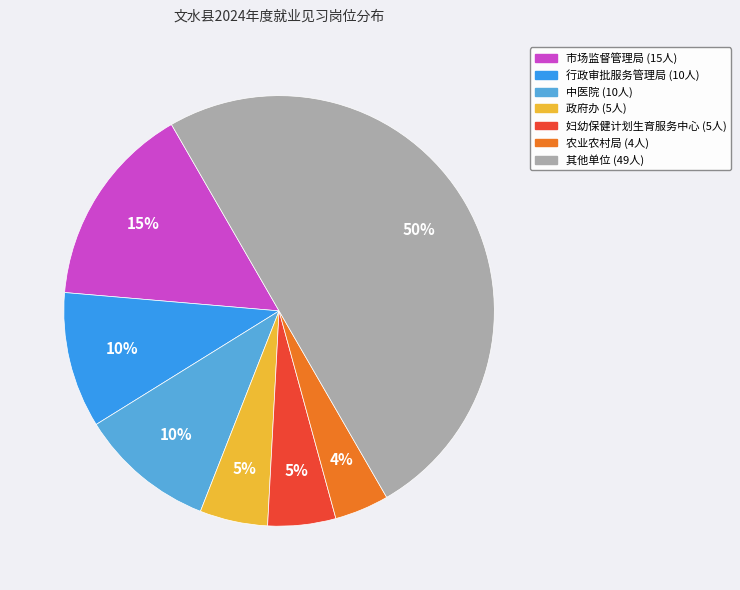

To the nearest percent, what is the average slice percentage?

14%